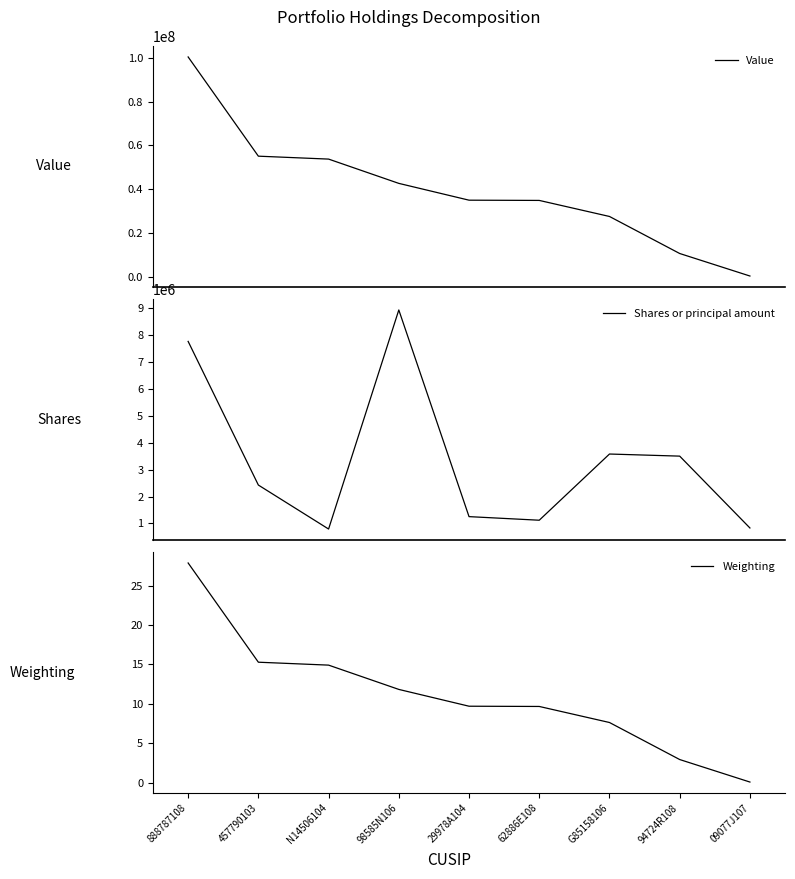

True or false: Shares or principal amount and Weighting cross at least once.

False